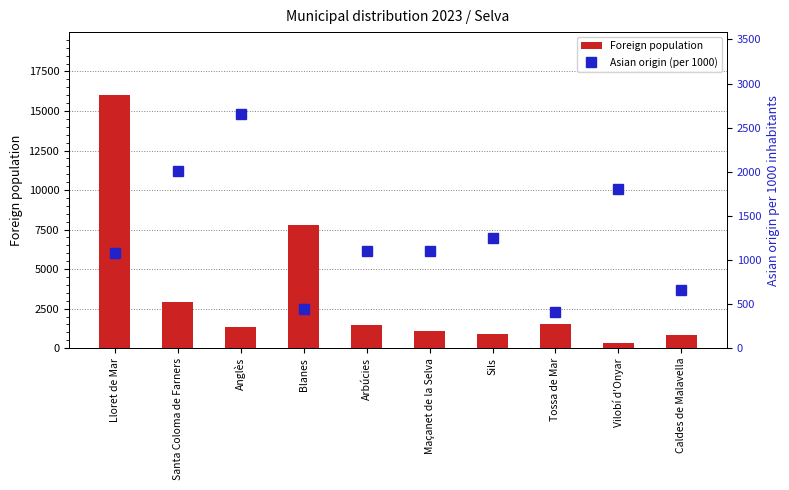

Which has a higher value, Sils or Lloret de Mar?

Lloret de Mar